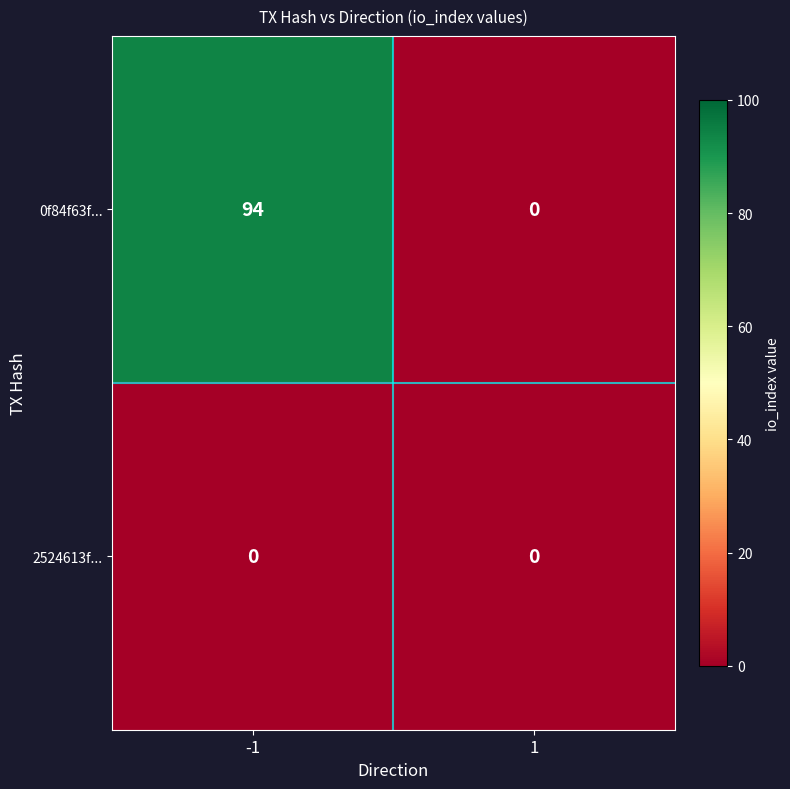

True or false: 0f84f63f... has a value of 0 at 1.

True